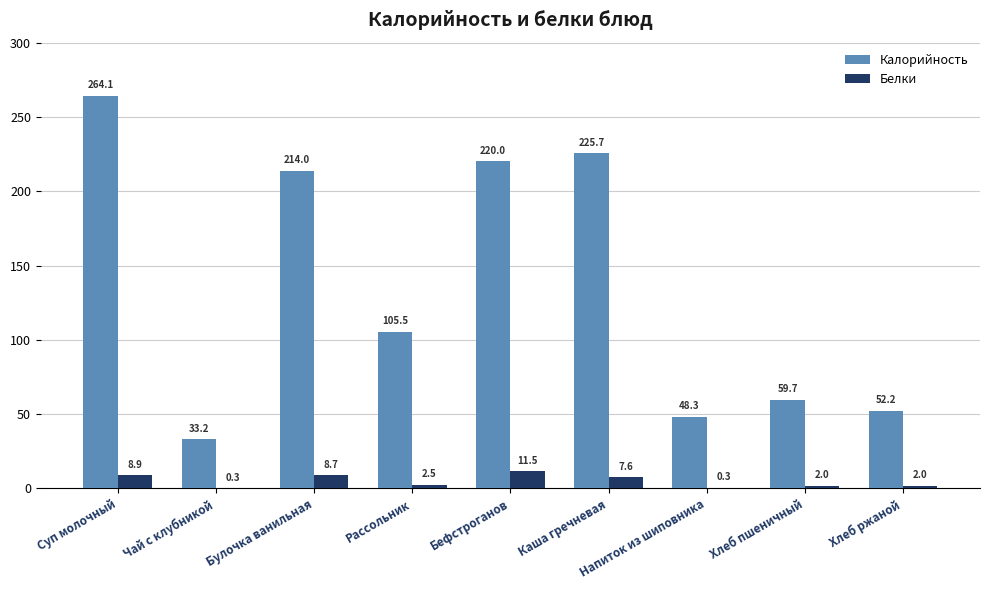

Reading left to right, transcribe all the data shown in this chart.

Калорийность: Суп молочный=264.1	Чай с клубникой=33.2	Булочка ванильная=214.0	Рассольник=105.5	Бефстроганов=220.0	Каша гречневая=225.7	Напиток из шиповника=48.3	Хлеб пшеничный=59.7	Хлеб ржаной=52.2
Белки: Суп молочный=8.9	Чай с клубникой=0.3	Булочка ванильная=8.7	Рассольник=2.5	Бефстроганов=11.5	Каша гречневая=7.6	Напиток из шиповника=0.3	Хлеб пшеничный=2.0	Хлеб ржаной=2.0